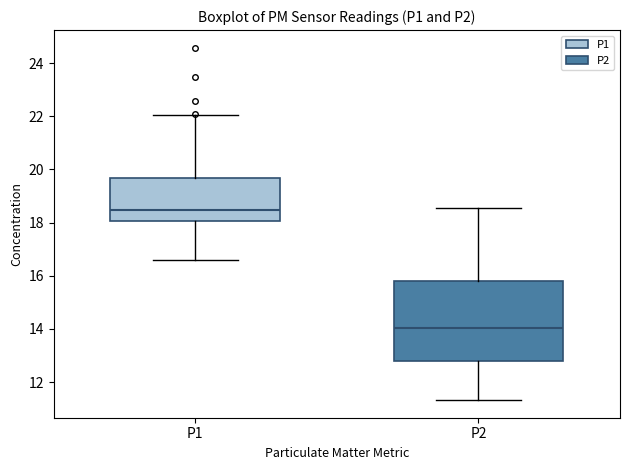

Which box is the tallest, from its lower edge to its upper edge?

P2